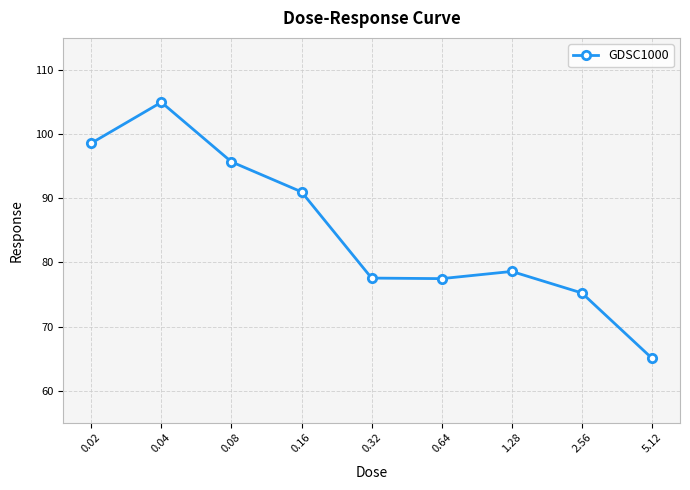

Read the value at 1.28.

78.6